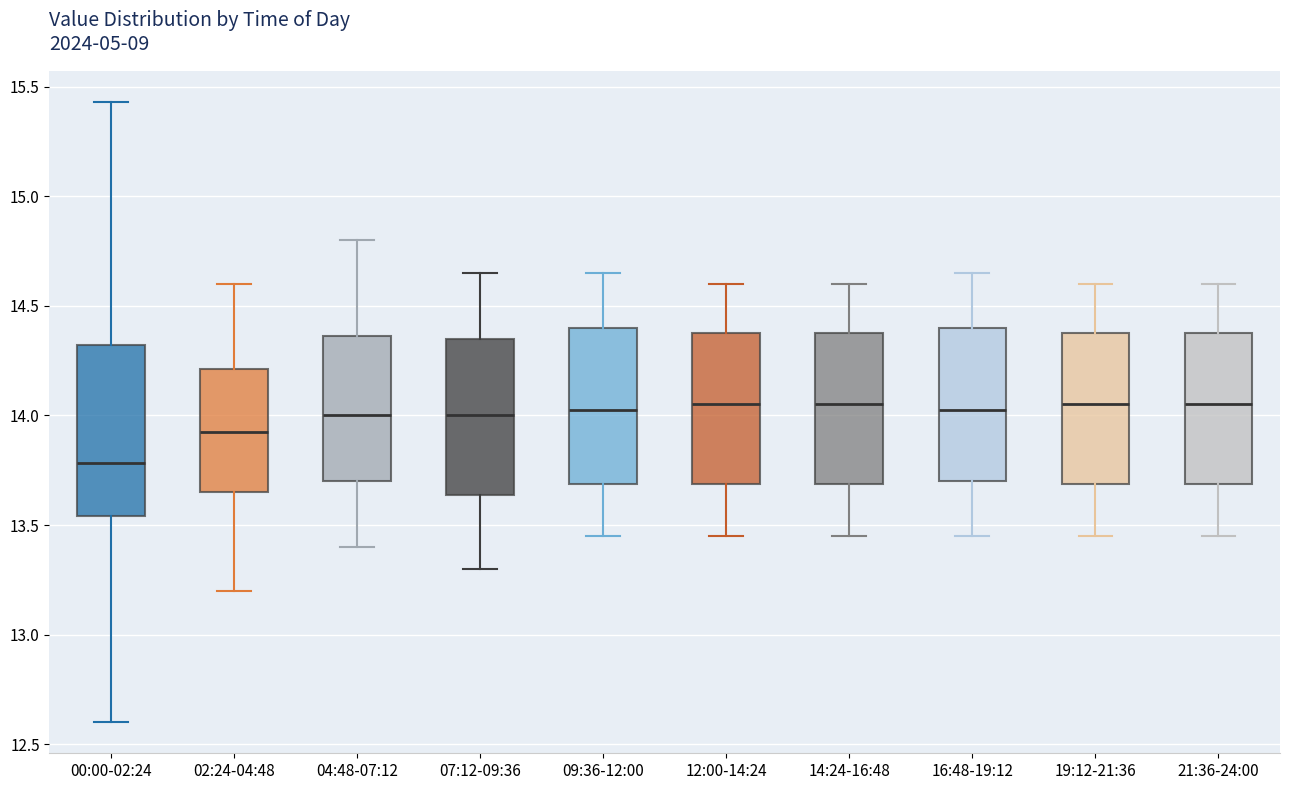

Reading left to right, transcribe this box plot: for each box, give where its median line is, the range the box spans, and where its two whiskers end, as read against the y-axis. The values are not printed on the chart, so give them approximately, as read against the axis.

00:00-02:24: median 13.80, box 13.55 to 14.30, whiskers 12.60 to 15.45
02:24-04:48: median 13.95, box 13.65 to 14.20, whiskers 13.20 to 14.60
04:48-07:12: median 14.00, box 13.70 to 14.35, whiskers 13.40 to 14.80
07:12-09:36: median 14.00, box 13.65 to 14.35, whiskers 13.30 to 14.65
09:36-12:00: median 14.05, box 13.70 to 14.40, whiskers 13.45 to 14.65
12:00-14:24: median 14.05, box 13.70 to 14.40, whiskers 13.45 to 14.60
14:24-16:48: median 14.05, box 13.70 to 14.40, whiskers 13.45 to 14.60
16:48-19:12: median 14.05, box 13.70 to 14.40, whiskers 13.45 to 14.65
19:12-21:36: median 14.05, box 13.70 to 14.40, whiskers 13.45 to 14.60
21:36-24:00: median 14.05, box 13.70 to 14.40, whiskers 13.45 to 14.60